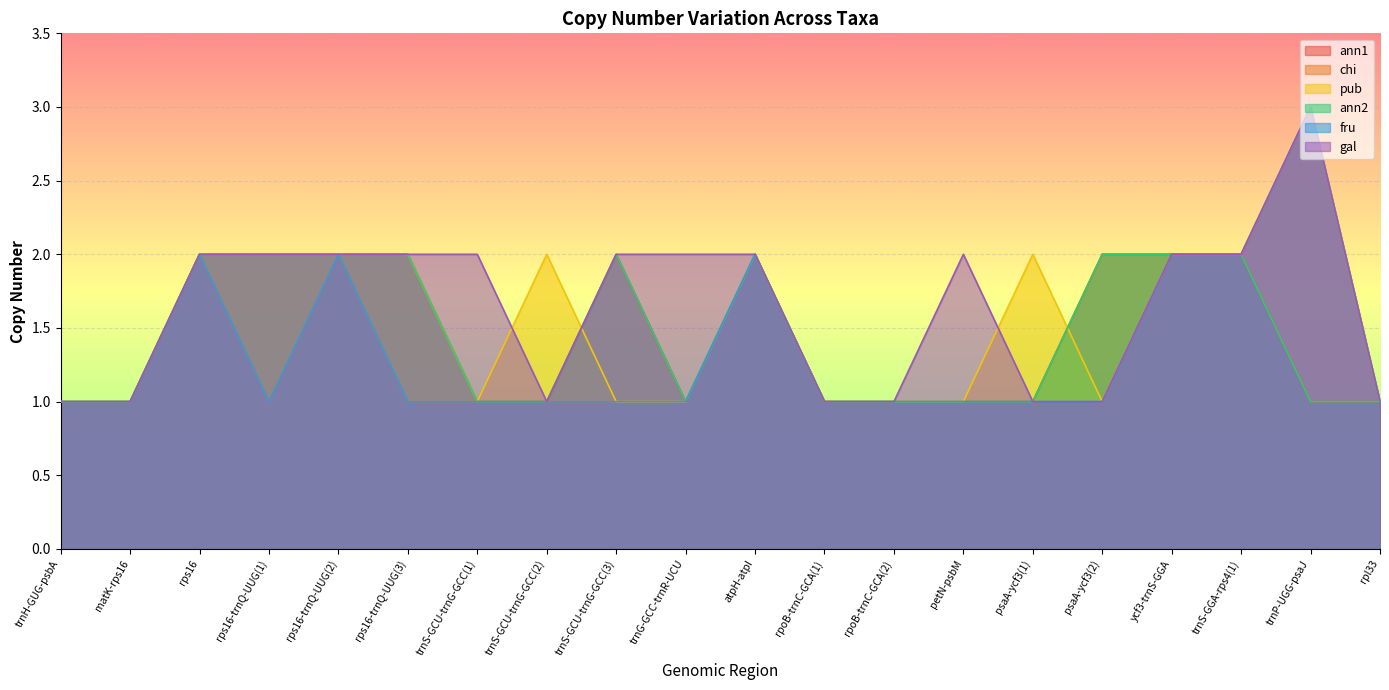

Reading right to left, transcribe all the data shown in this chart.

ann1: 1	1	2	2	2	1	1	1	1	2	1	2	1	1	2	2	2	2	1	1
chi: 1	3	2	2	2	1	1	1	1	2	1	1	1	1	1	2	1	2	1	1
pub: 1	3	2	2	1	2	1	1	1	2	1	1	2	1	2	2	2	2	1	1
ann2: 1	1	2	2	2	1	1	1	1	2	1	2	1	1	2	2	2	2	1	1
fru: 1	3	2	2	1	1	1	1	1	2	1	1	1	1	1	2	1	2	1	1
gal: 1	3	2	2	1	1	2	1	1	2	2	2	1	2	2	2	2	2	1	1